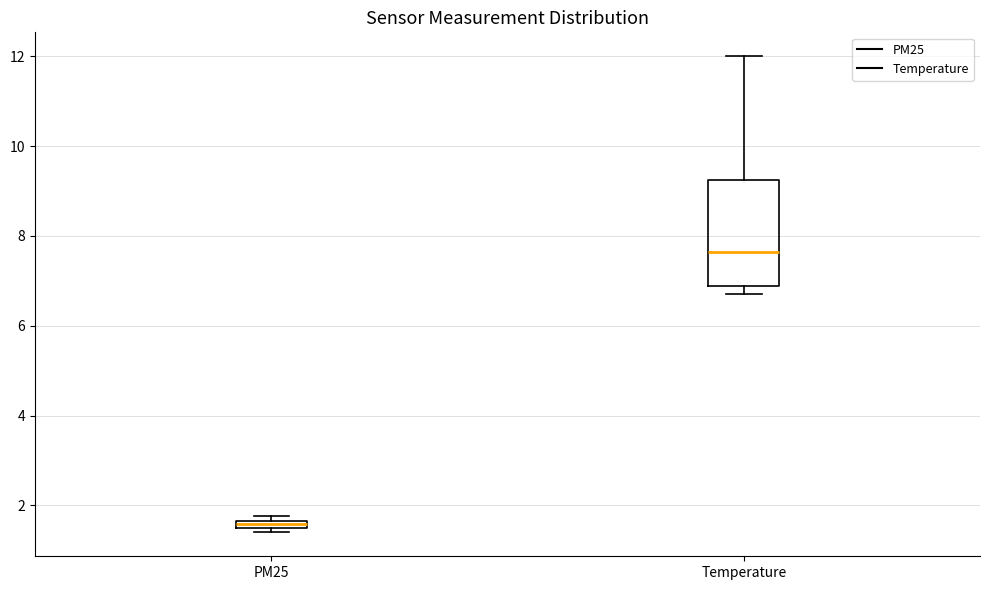

Which box's median line is the lowest?

PM25